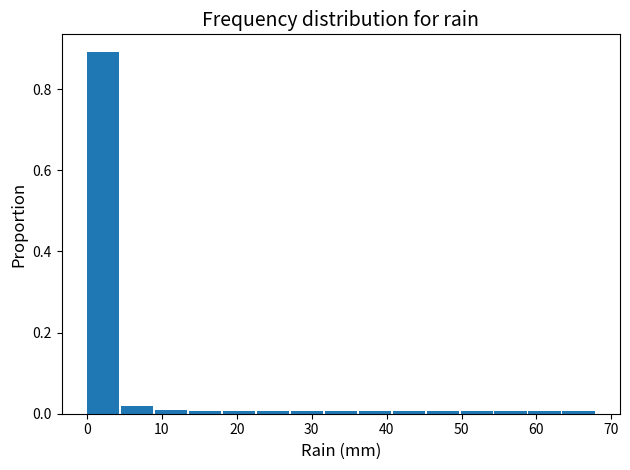

Reading left to right, list every bar in this chart as the range it spans on the x-axis followed by its height. Neither the bar edges nor the heights are printed on the chart, so give them approximately, as read against the axes.

0 to 5: 0.90
5 to 9: 0.02
9 to 14: under 0.02
14 to 18: under 0.02
18 to 23: under 0.02
23 to 27: under 0.02
27 to 32: under 0.02
32 to 36: under 0.02
36 to 41: under 0.02
41 to 45: under 0.02
45 to 50: under 0.02
50 to 54: under 0.02
54 to 59: under 0.02
59 to 63: under 0.02
63 to 68: under 0.02